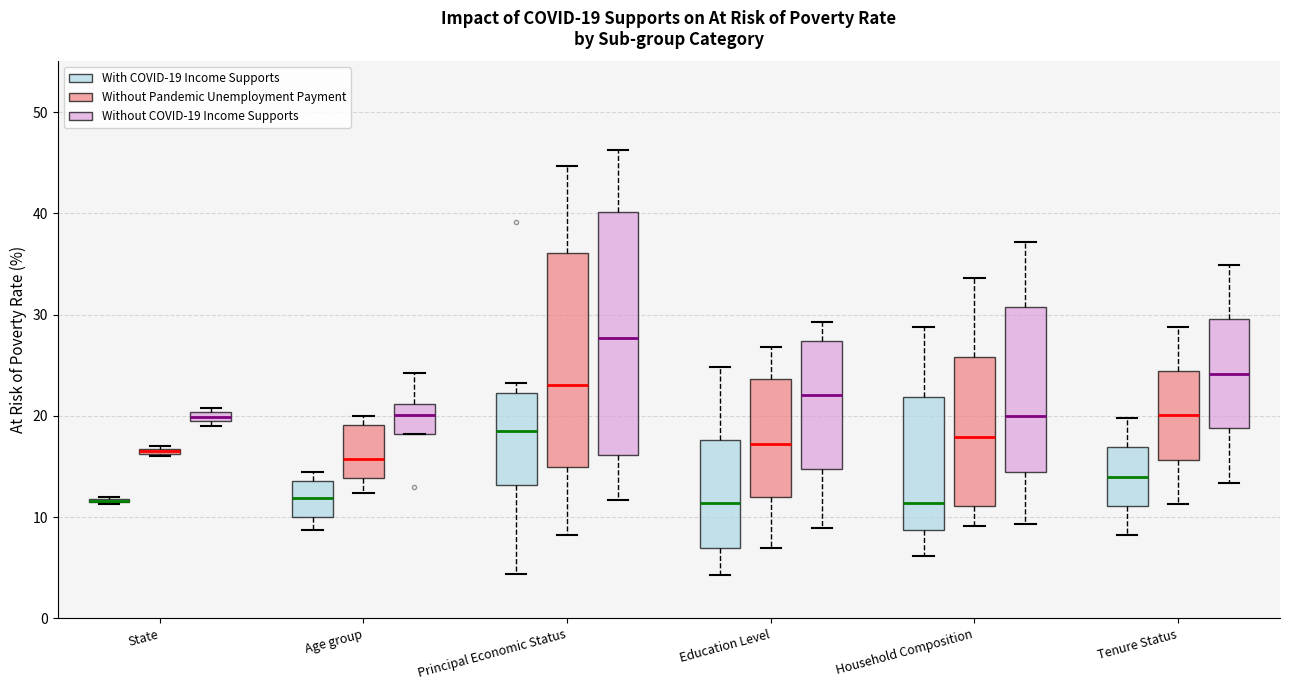

Comparing the boxes themselves (not the whiskers), which one is the tallest?

Principal Economic Status (Without COVID-19 Income Supports)